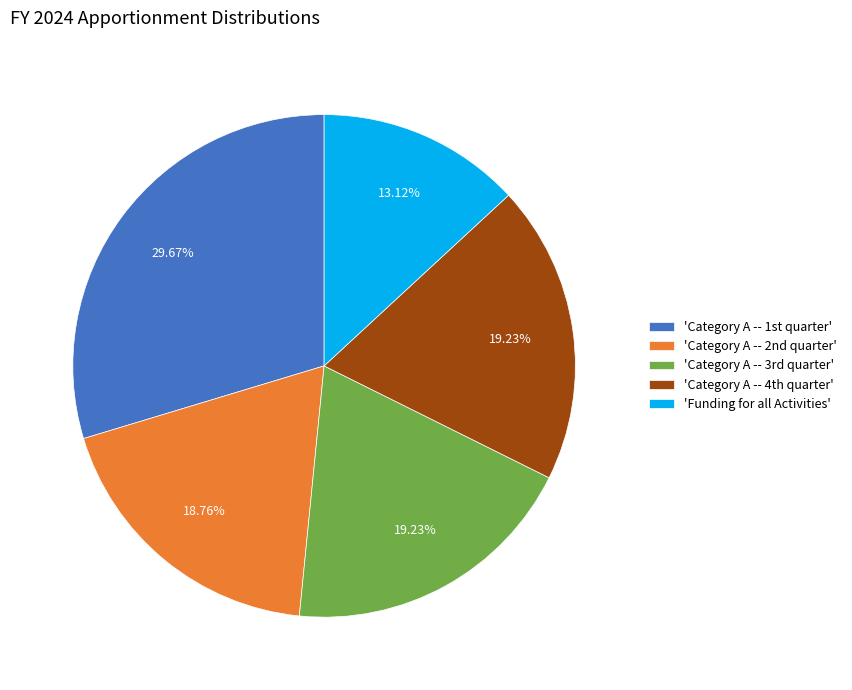

Count the number of slices in the pie.

5